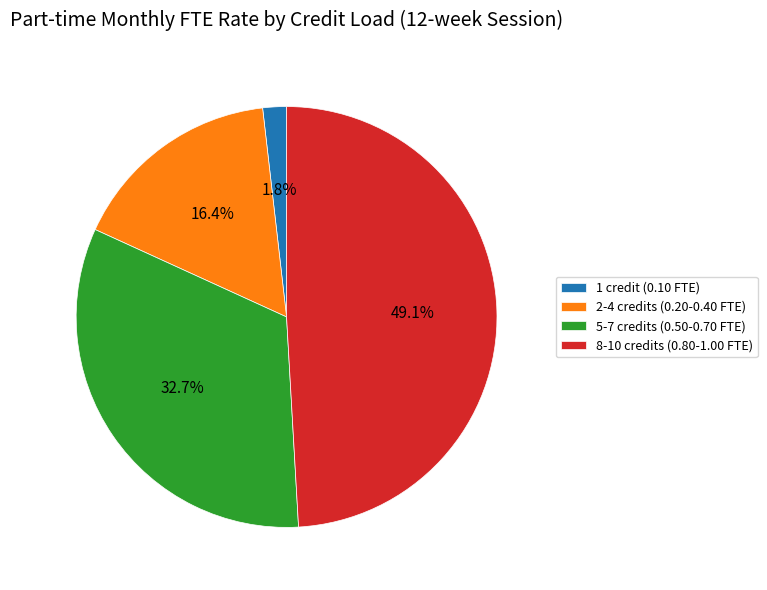

Do 5-7 credits (0.50-0.70 FTE) and 1 credit (0.10 FTE) together represent more than half of the pie?

No